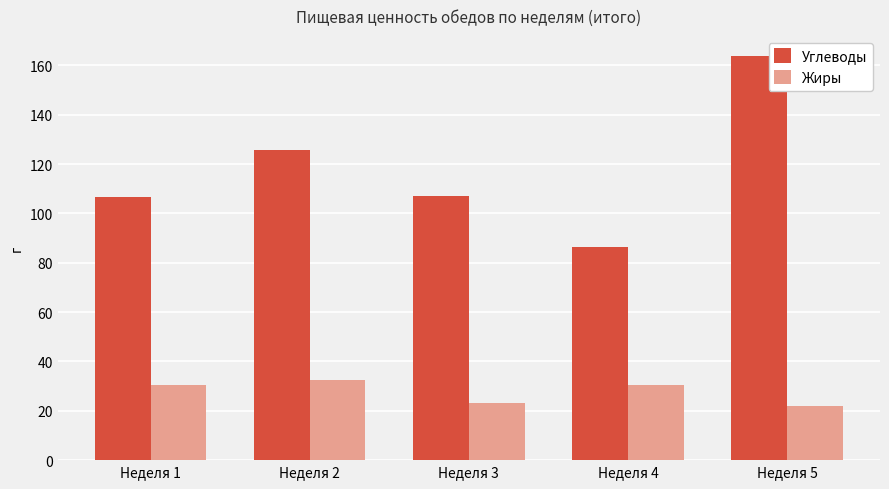

Which label corresponds to the largest value in the chart?

Неделя 5